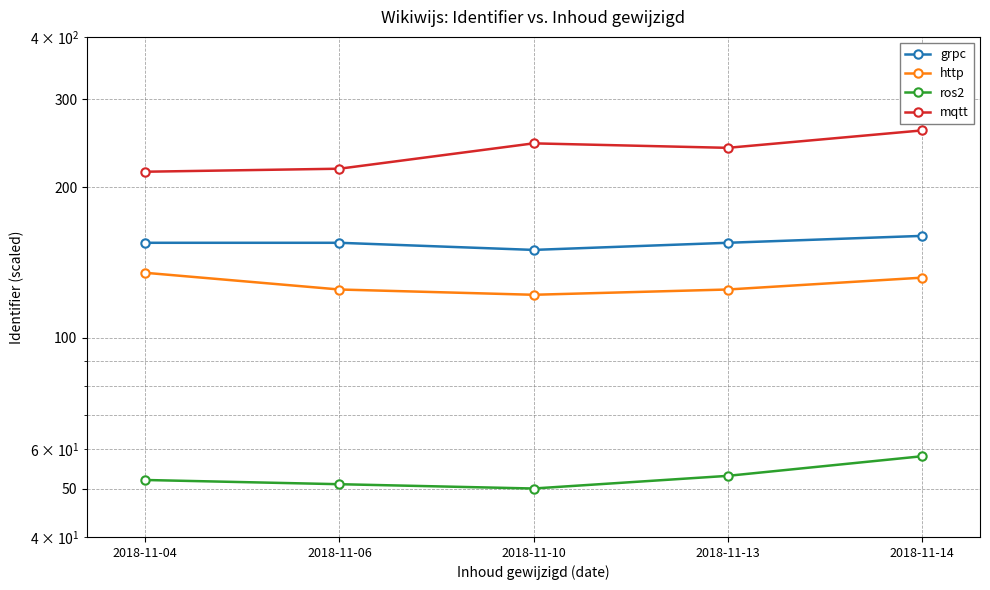

Read the mqtt value at 2018-11-13.

240